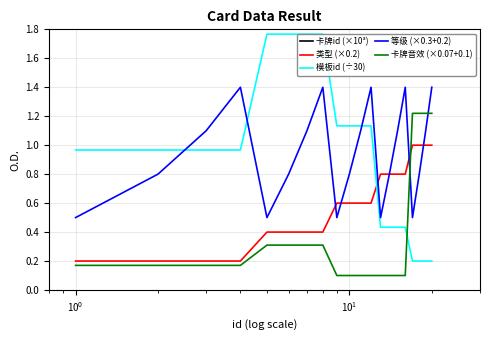

Is this an area chart (filled region under the line)?

No